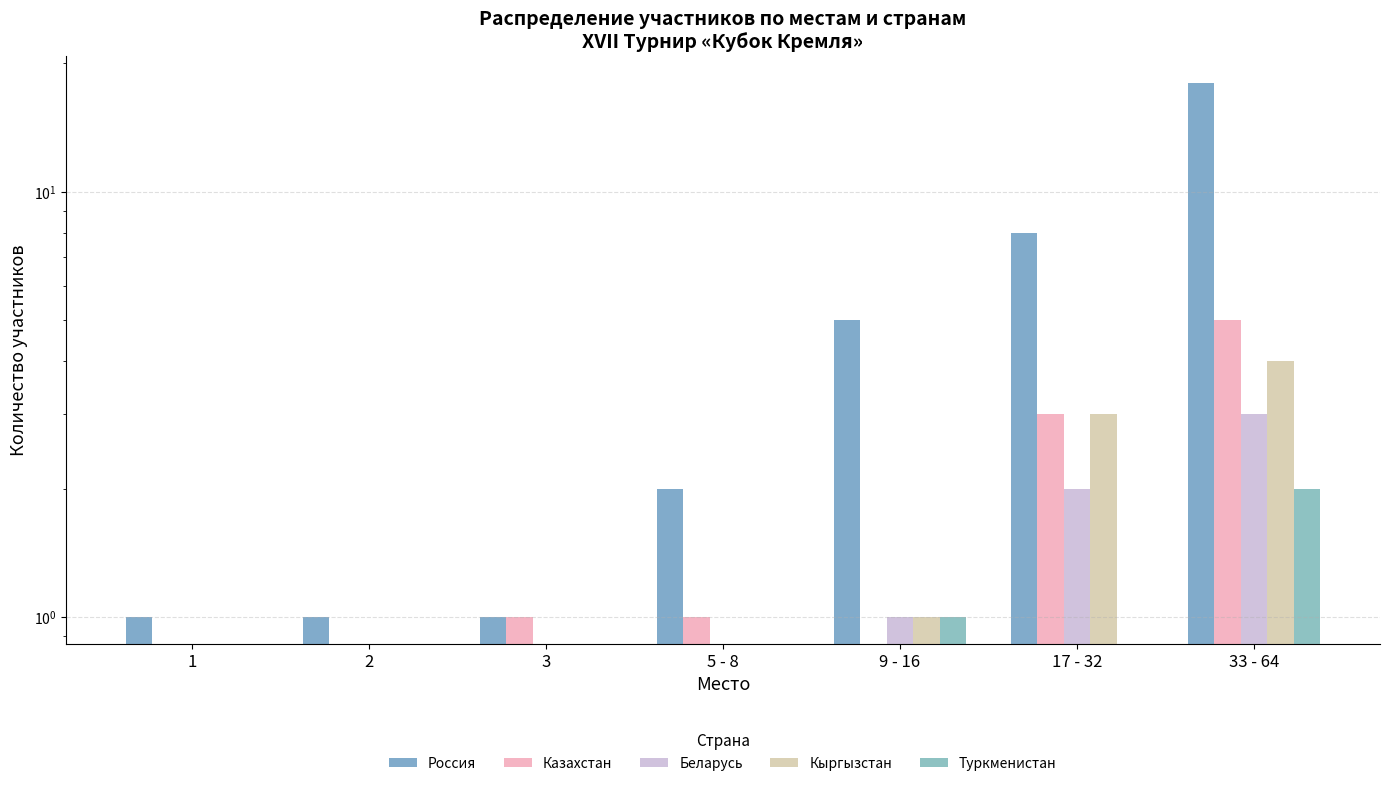

Reading left to right, extract all data points from this chart.

Россия: 1=1	2=1	3=1	5 - 8=2	9 - 16=5	17 - 32=8	33 - 64=18
Казахстан: 1=0	2=0	3=1	5 - 8=1	9 - 16=0	17 - 32=3	33 - 64=5
Беларусь: 1=0	2=0	3=0	5 - 8=0	9 - 16=1	17 - 32=2	33 - 64=3
Кыргызстан: 1=0	2=0	3=0	5 - 8=0	9 - 16=1	17 - 32=3	33 - 64=4
Туркменистан: 1=0	2=0	3=0	5 - 8=0	9 - 16=1	17 - 32=0	33 - 64=2